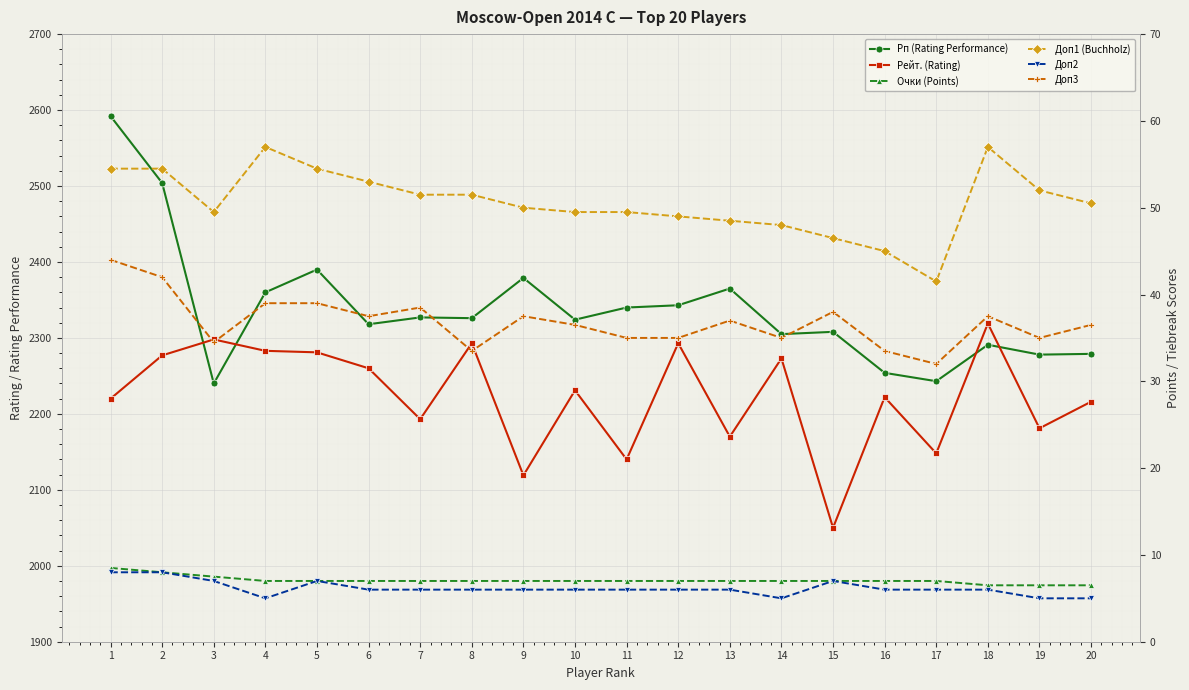

True or false: Очки (Points) and Рейт. (Rating) cross at least once.

False